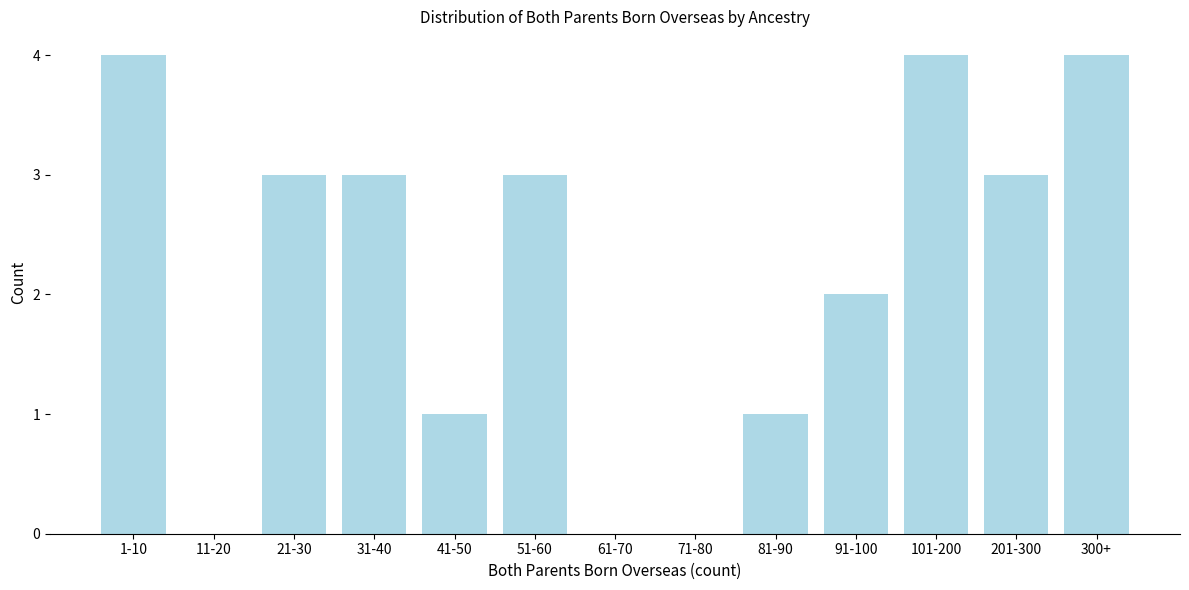

Reading left to right, what are all the values shown in this chart?

1-10=4	11-20=0	21-30=3	31-40=3	41-50=1	51-60=3	61-70=0	71-80=0	81-90=1	91-100=2	101-200=4	201-300=3	300+=4